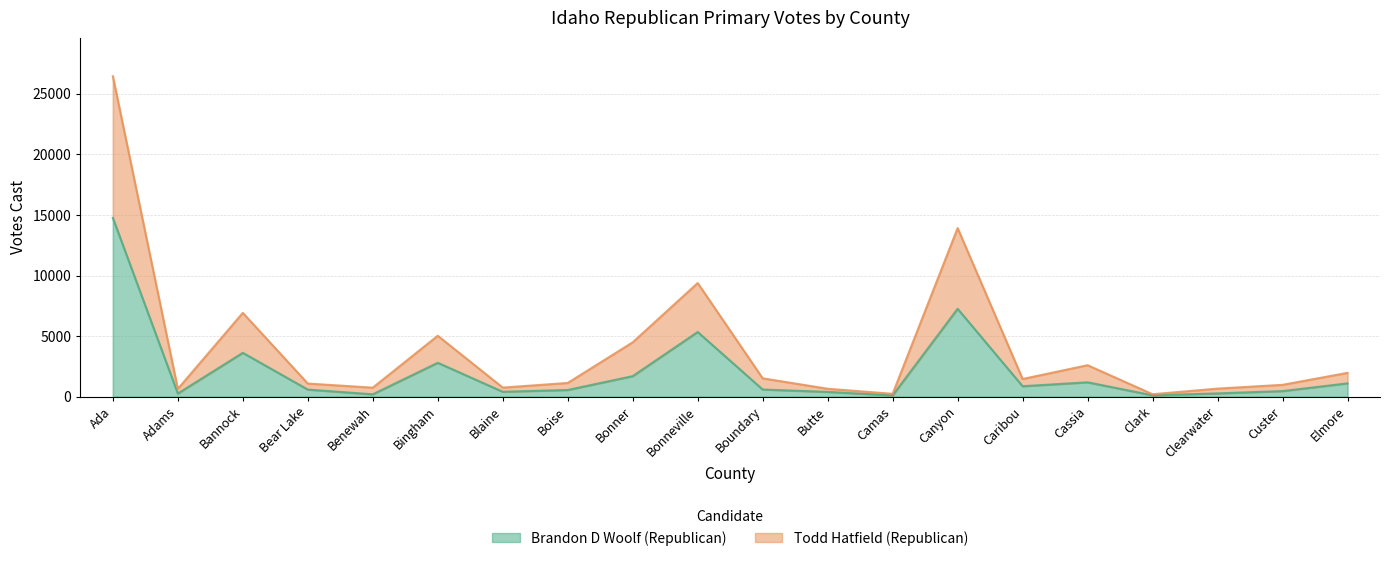

How many data points in Todd Hatfield (Republican) are above 1465?

9